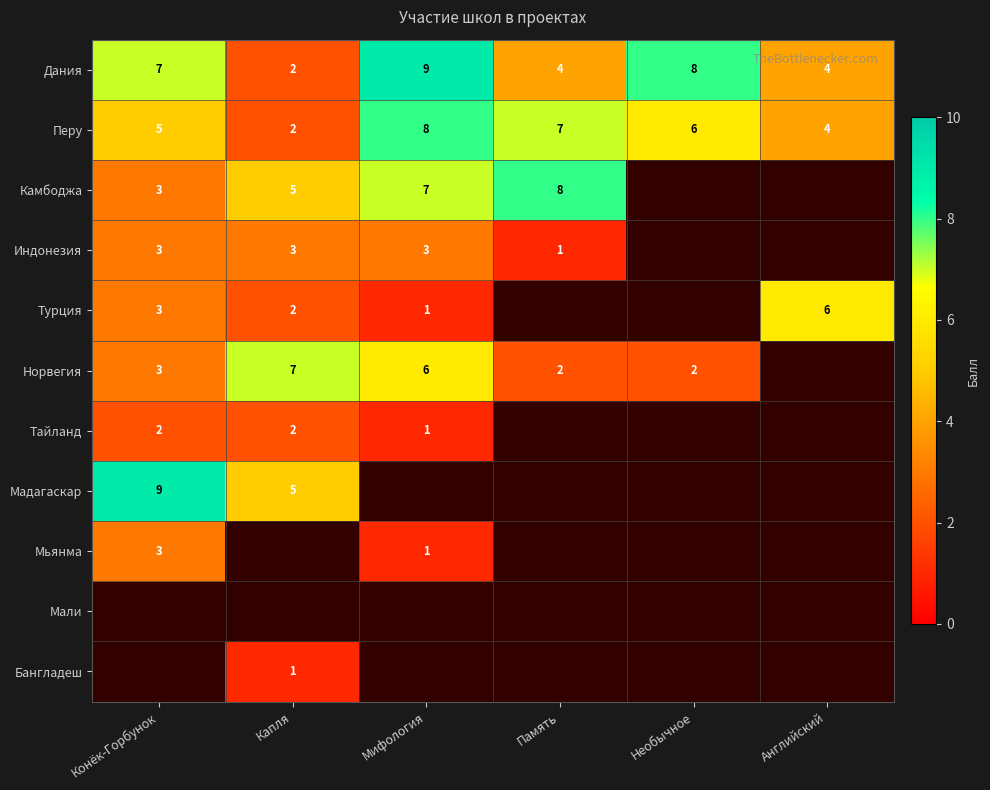

What is the maximum value for Перу?

8